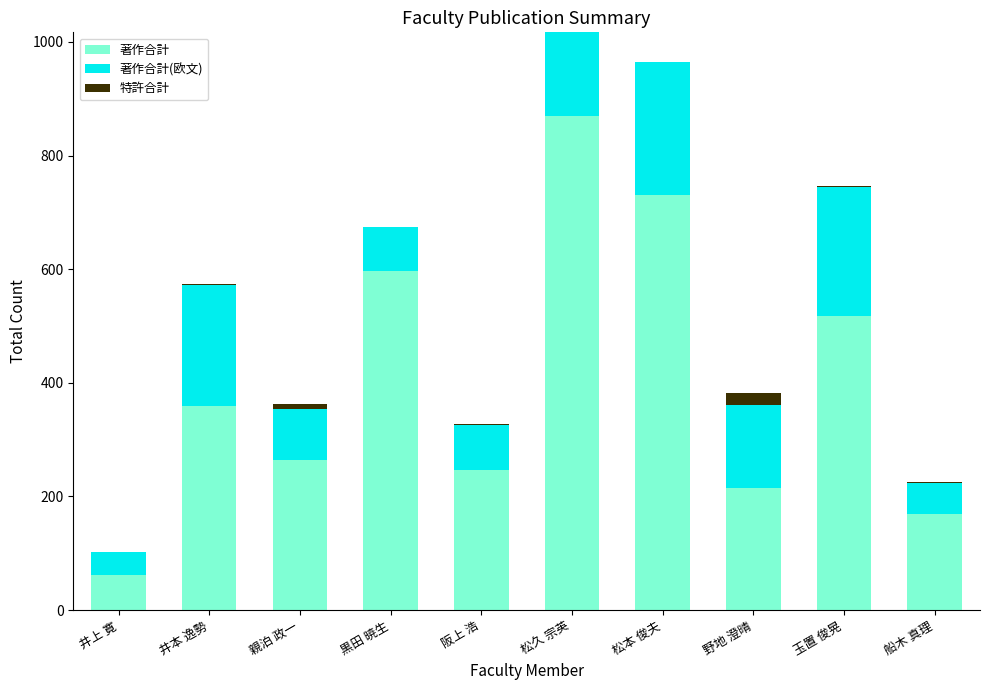

What is the difference between the 著作合計 values at 井本 逸勢 and 親泊 政一?

95